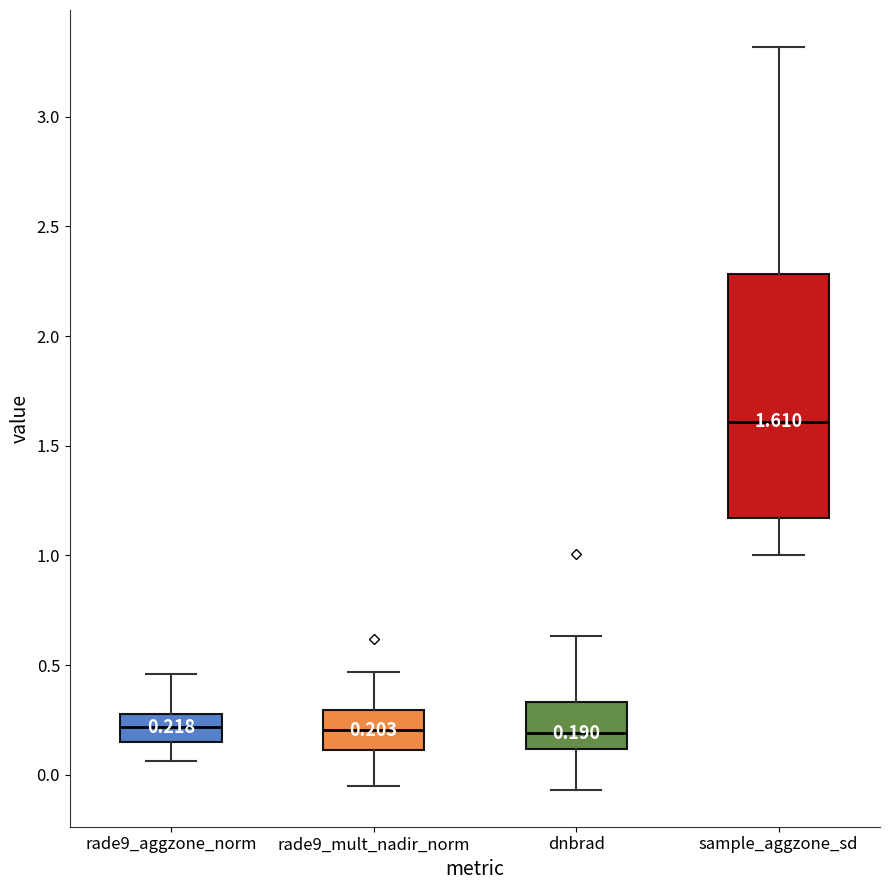

Comparing the boxes themselves (not the whiskers), which one is the tallest?

sample_aggzone_sd